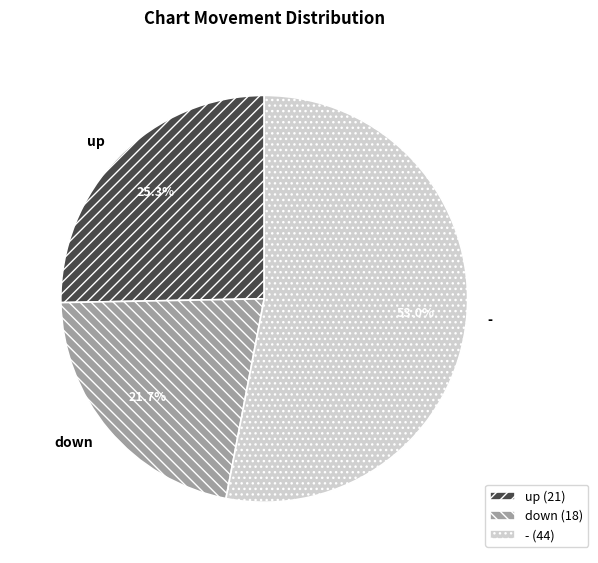

Approximately how many times larger is the value at up compared to -?

0.5